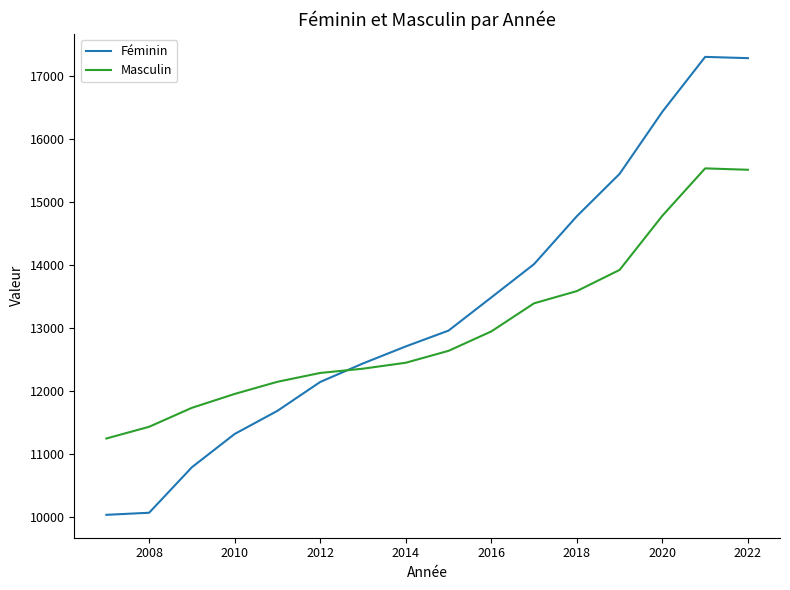

How many intersections are there between Féminin and Masculin?

1